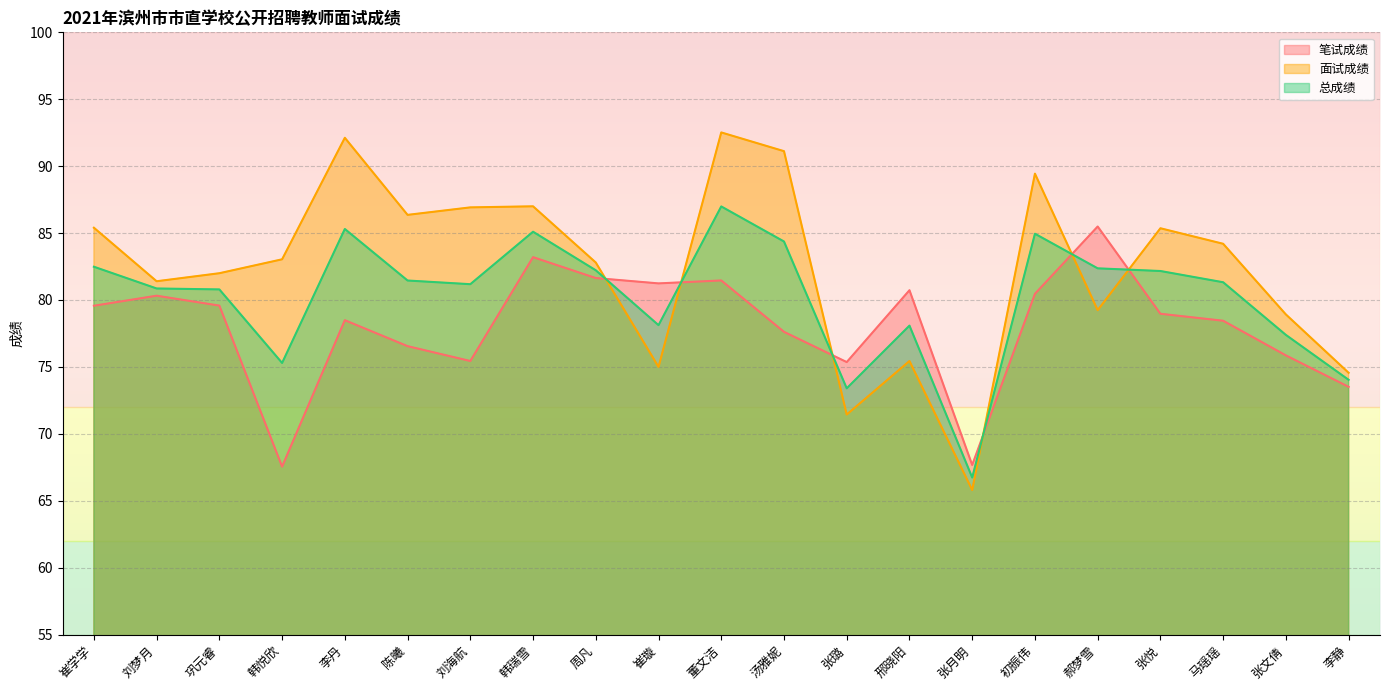

What is the label of the 14th point from the left?

邢晓阳